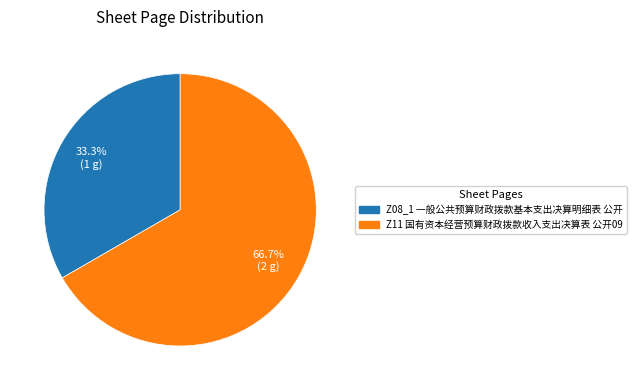

How many slices are in this pie chart?

2